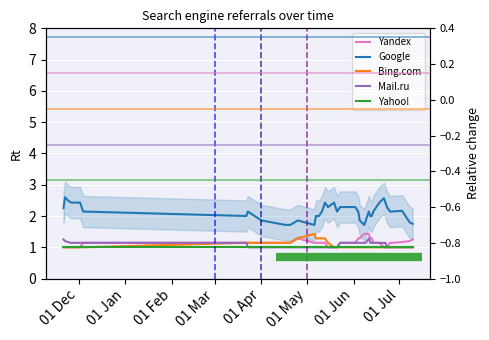

What is the highest value of the Yahoo! series?

1.0